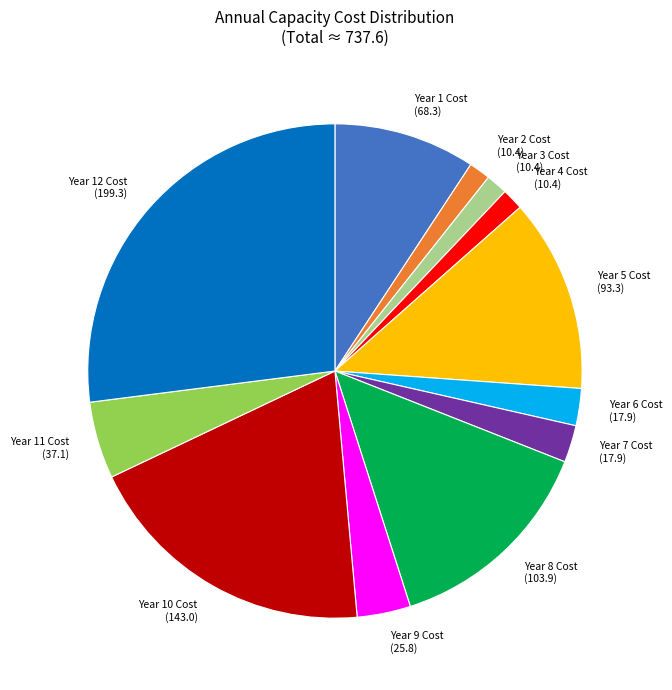

What is the largest slice in the pie chart?

Year 12 Cost